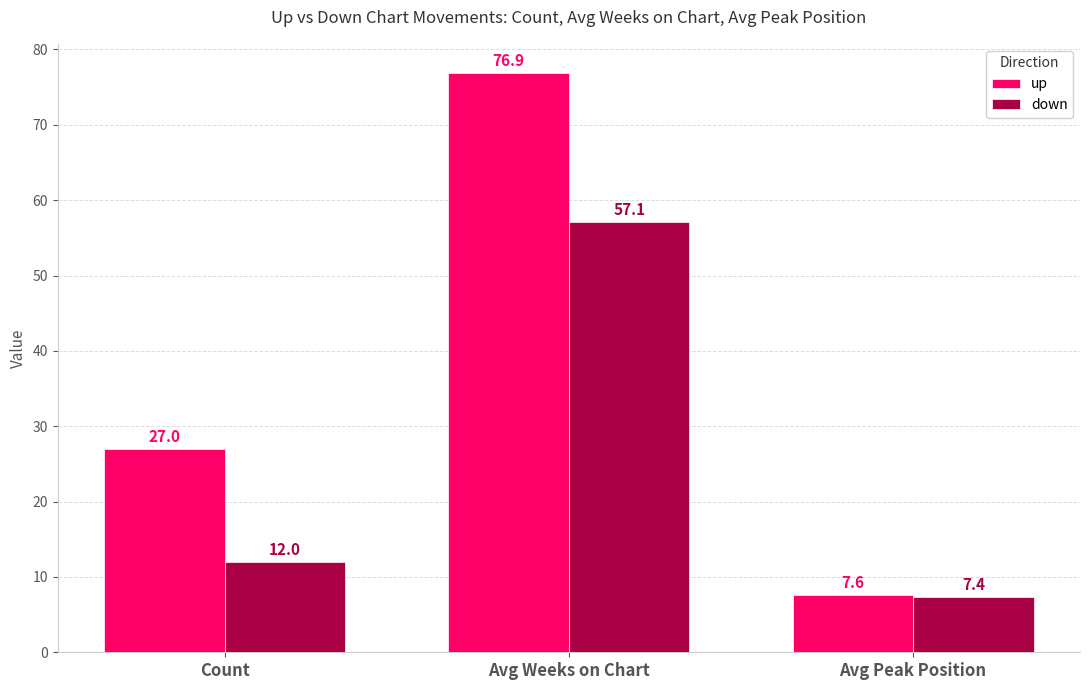

How many groups of bars are there?

3